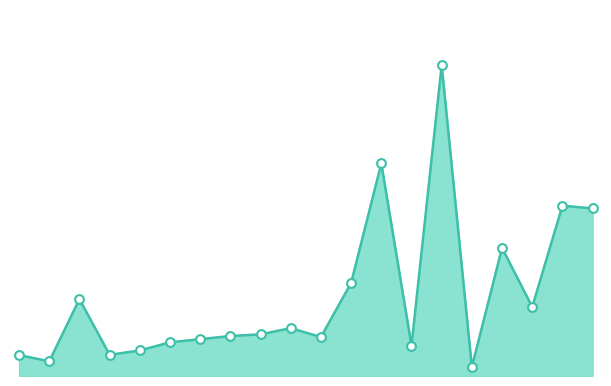

Is this an area chart (filled region under the line)?

Yes